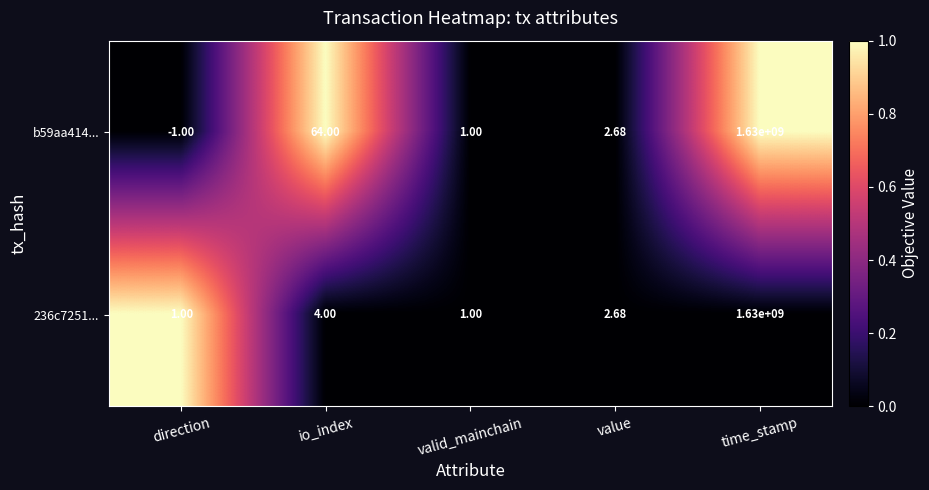

Which series has the largest range (max minus min)?

b59aa414...